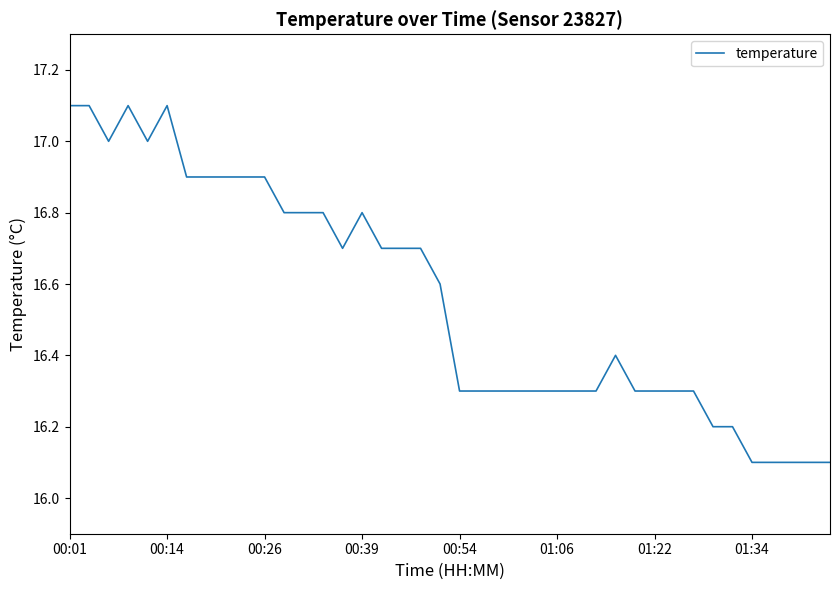

Does the chart have visible grid lines?

No